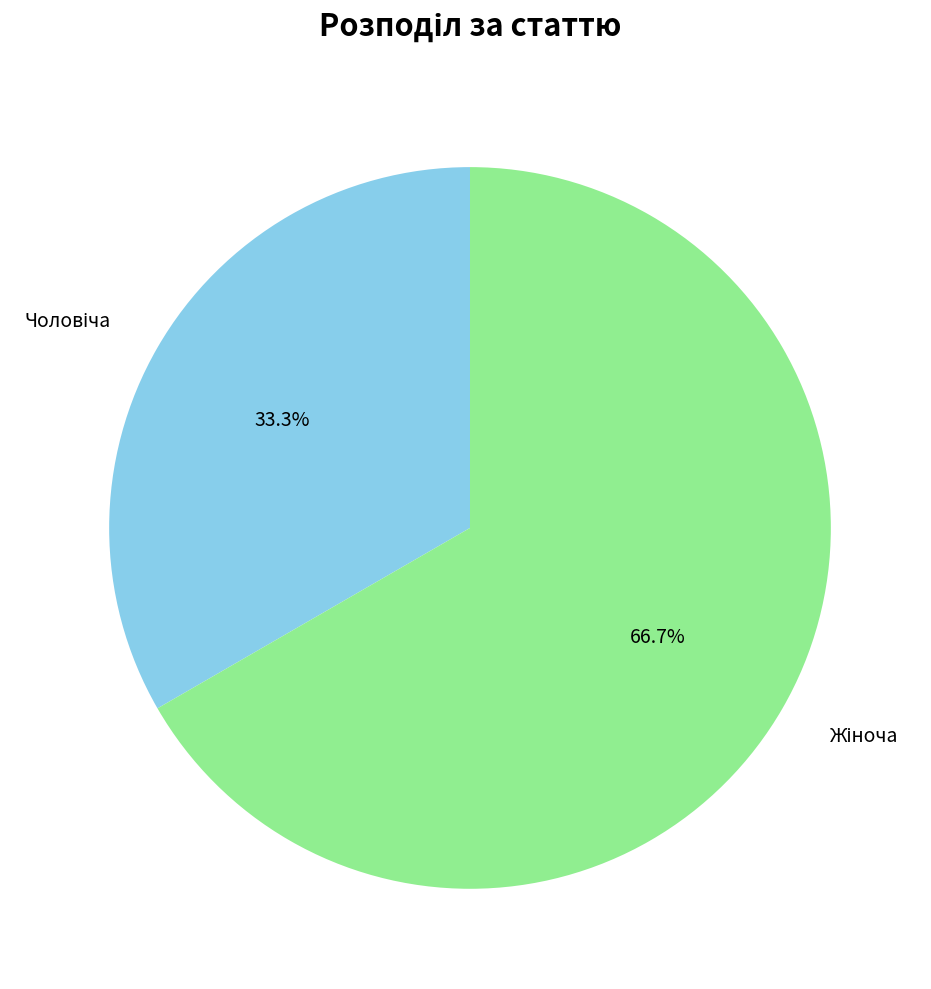

Is there a majority slice in this chart?

Yes